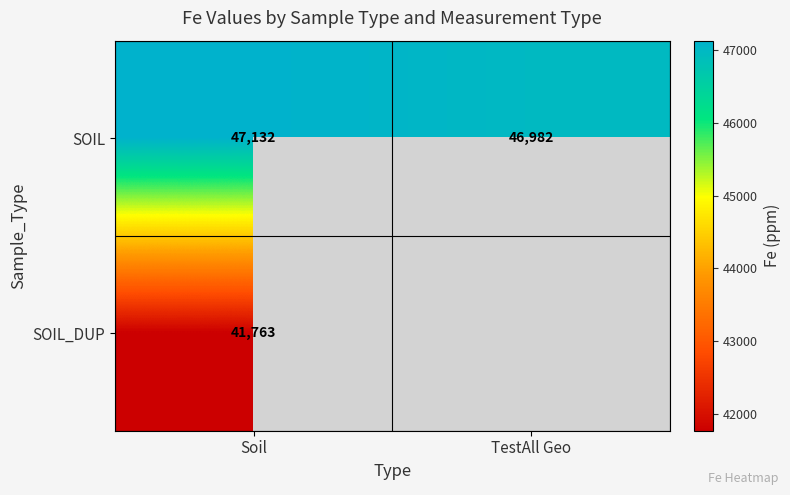

Rank the series at Soil from highest to lowest value.

SOIL, SOIL_DUP